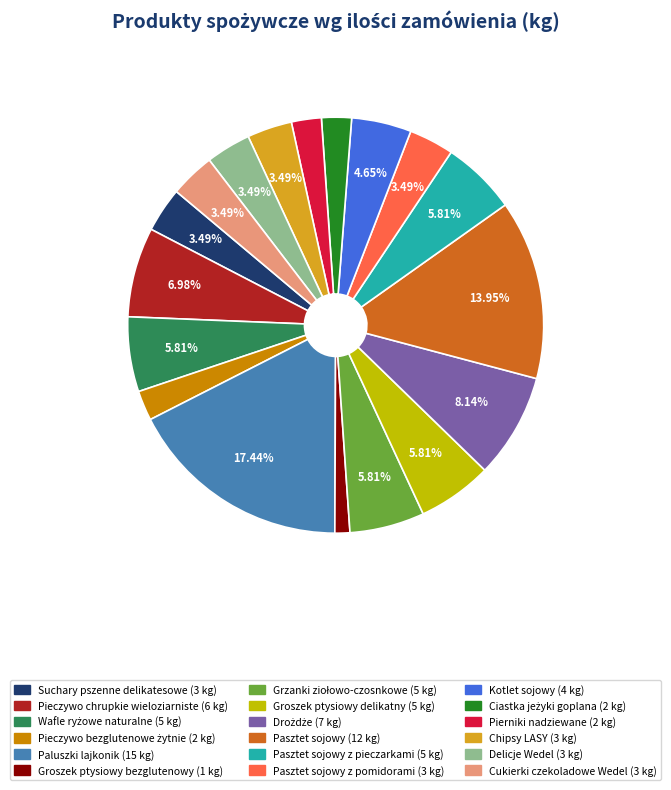

Between Pierniki nadziewane (2 kg) and Groszek ptysiowy delikatny (5 kg), which is larger?

Groszek ptysiowy delikatny (5 kg)